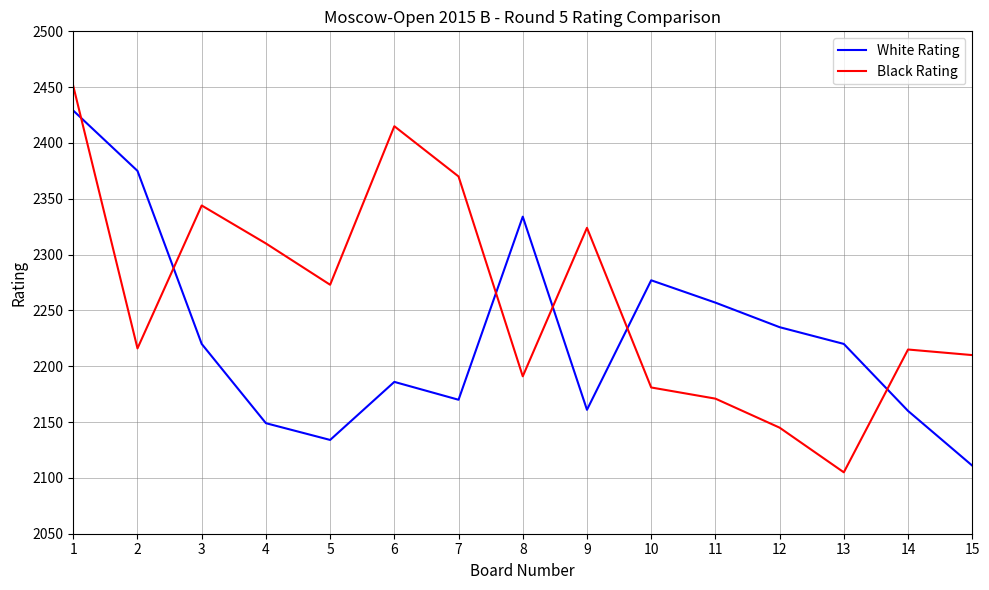

What is the total value across all series at 10?

4458